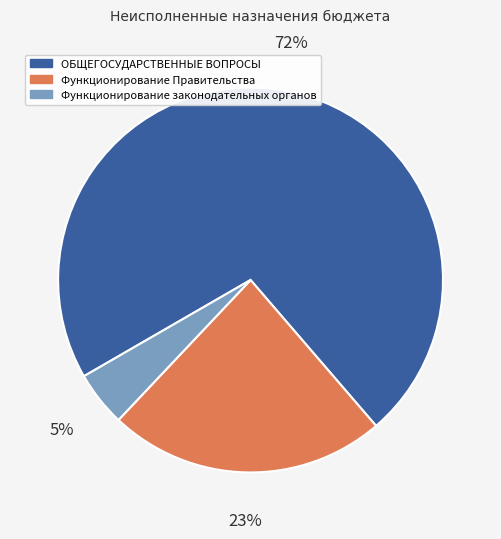

What is the largest slice in the pie chart?

ОБЩЕГОСУДАРСТВЕННЫЕ ВОПРОСЫ